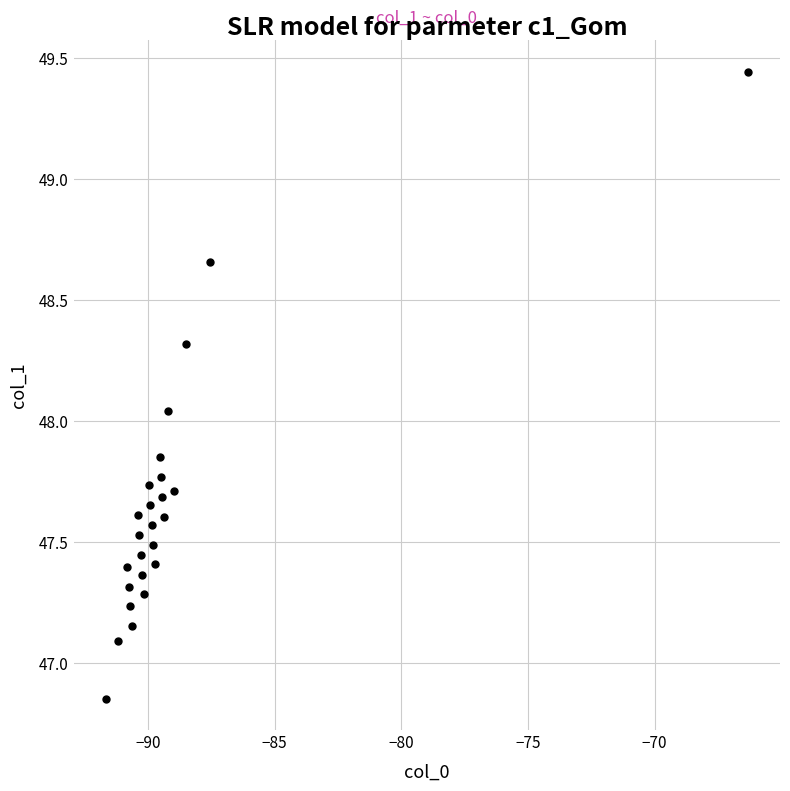

What is the range of Y values (max minus min)?

2.6